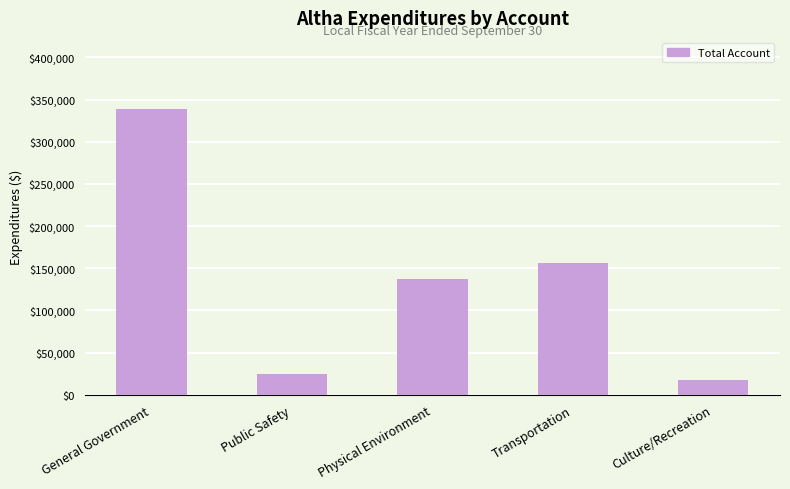

What is the value of the 4th bar from the left?

156690